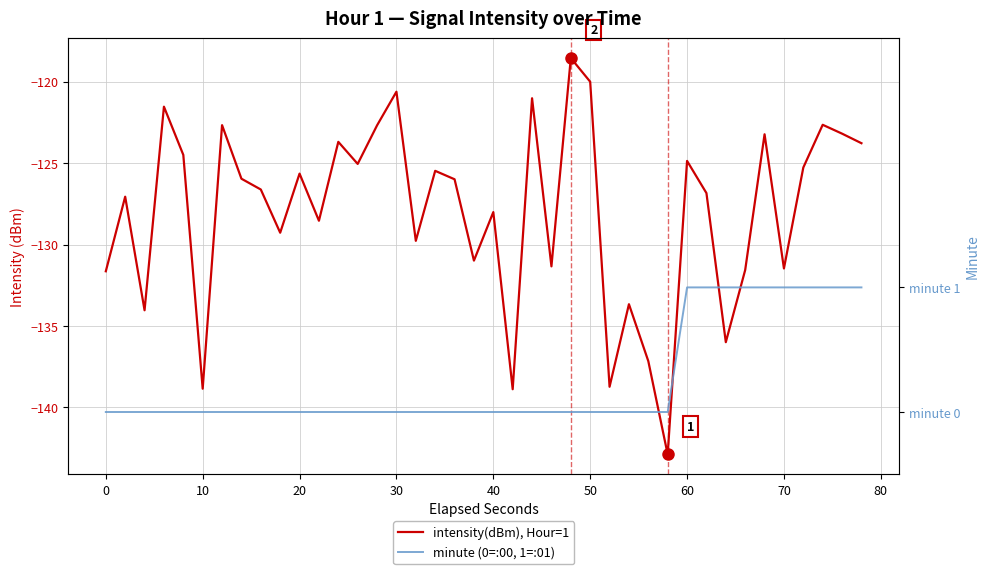

At how many categories does at least one series exceed -91?

40